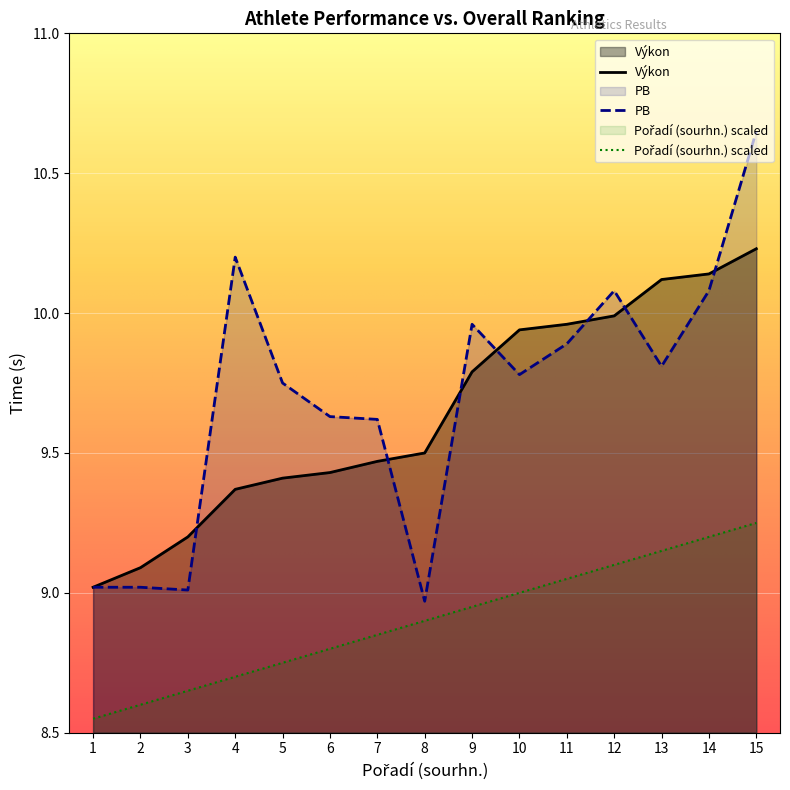

Between 6 and 9, which is larger?

9